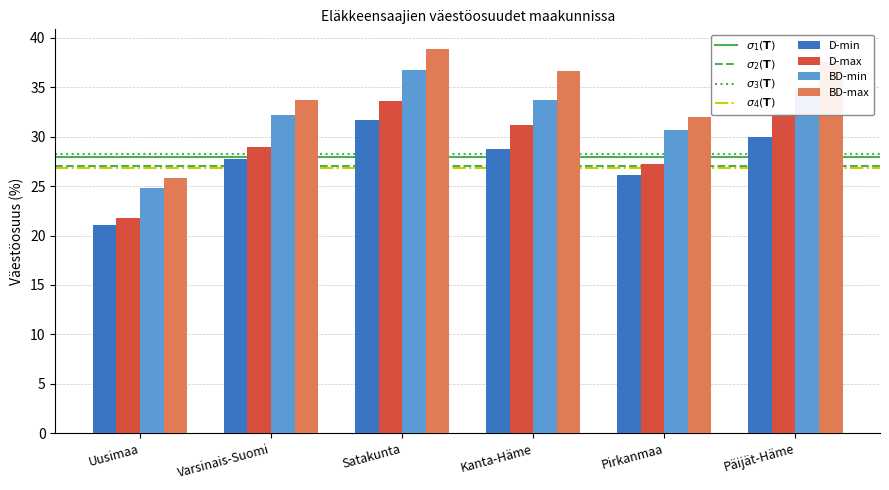

Reading left to right, transcribe all the data shown in this chart.

D-min: 21.1	27.7	31.7	28.7	26.1	30.0
D-max: 21.8	28.9	33.6	31.2	27.2	32.3
BD-min: 24.8	32.2	36.7	33.7	30.7	34.8
BD-max: 25.8	33.7	38.9	36.6	32.0	37.5